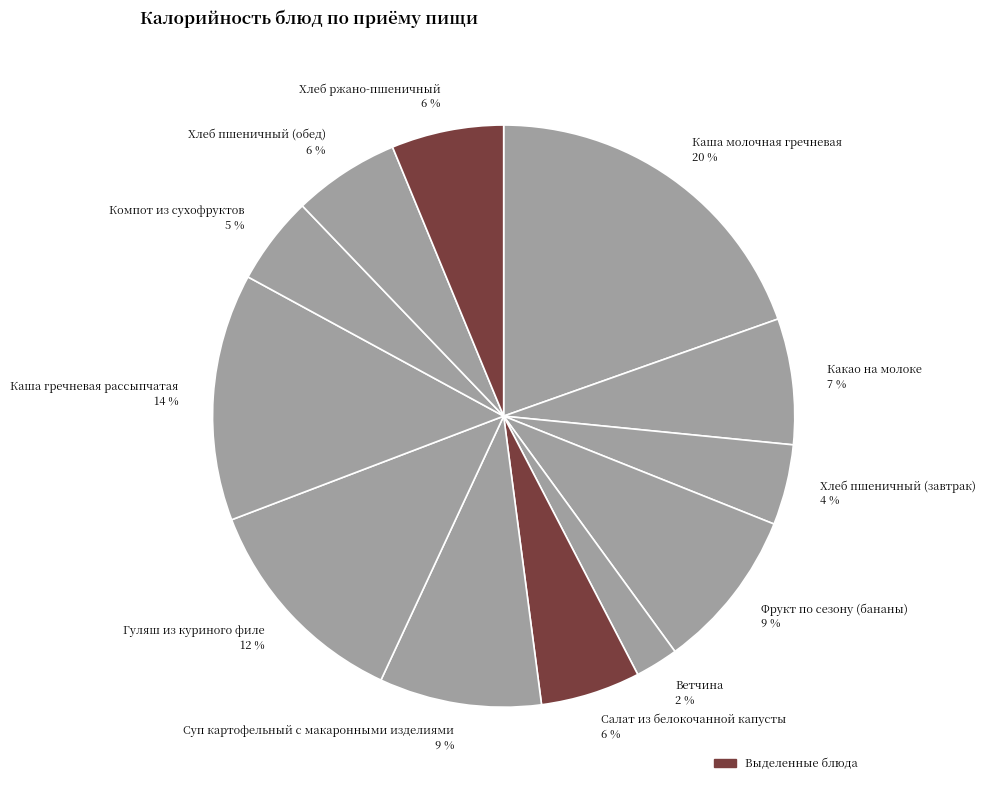

To the nearest percent, what portion does Фрукт по сезону (бананы) represent?

9%